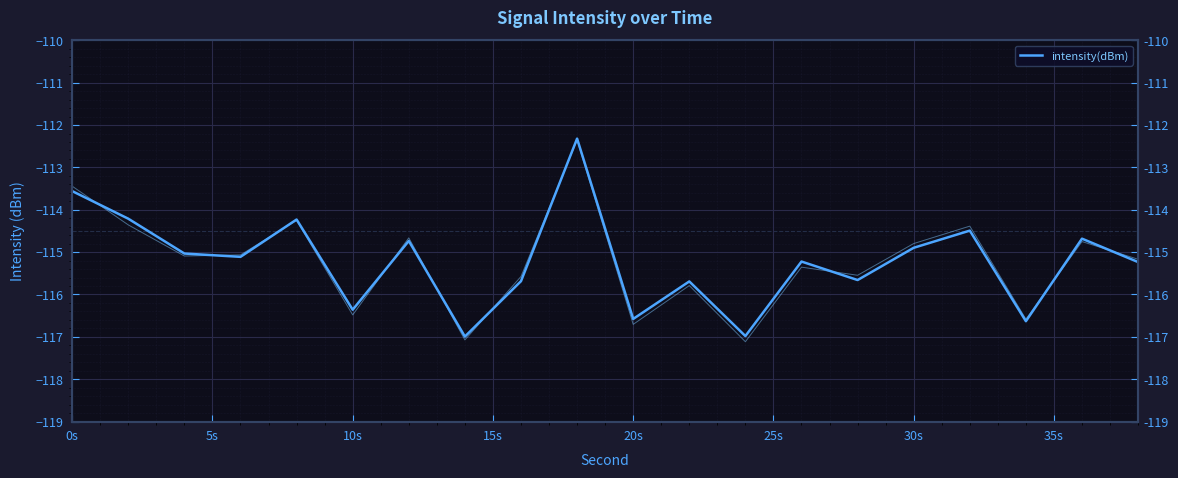

The value at 17 is -159.2. True or false?

False